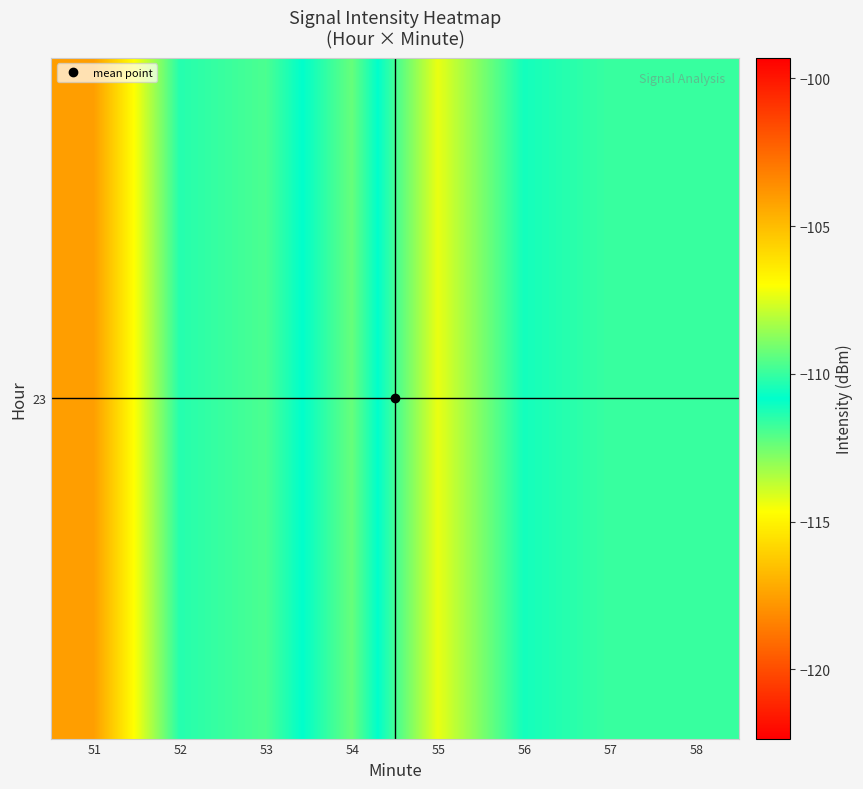

True or false: the data shows -161.5 at 54.

False